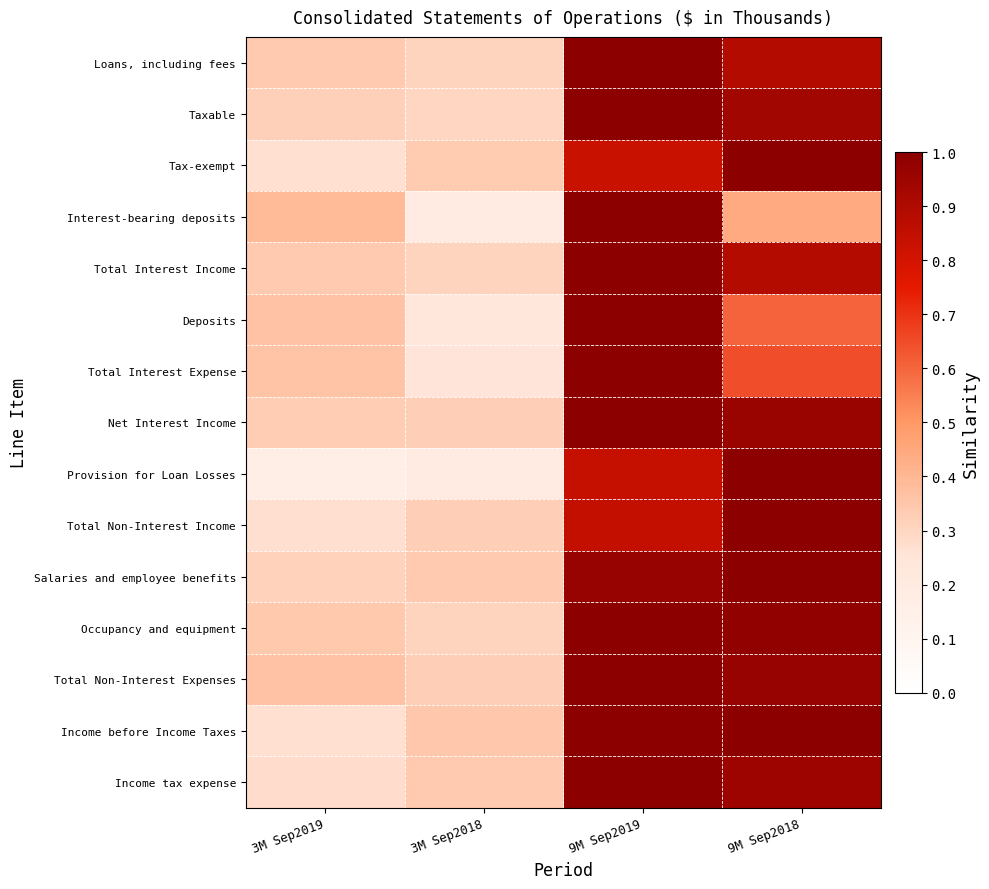

Which series changed the most between 3M Sep2019 and 9M Sep2018?

Provision for Loan Losses